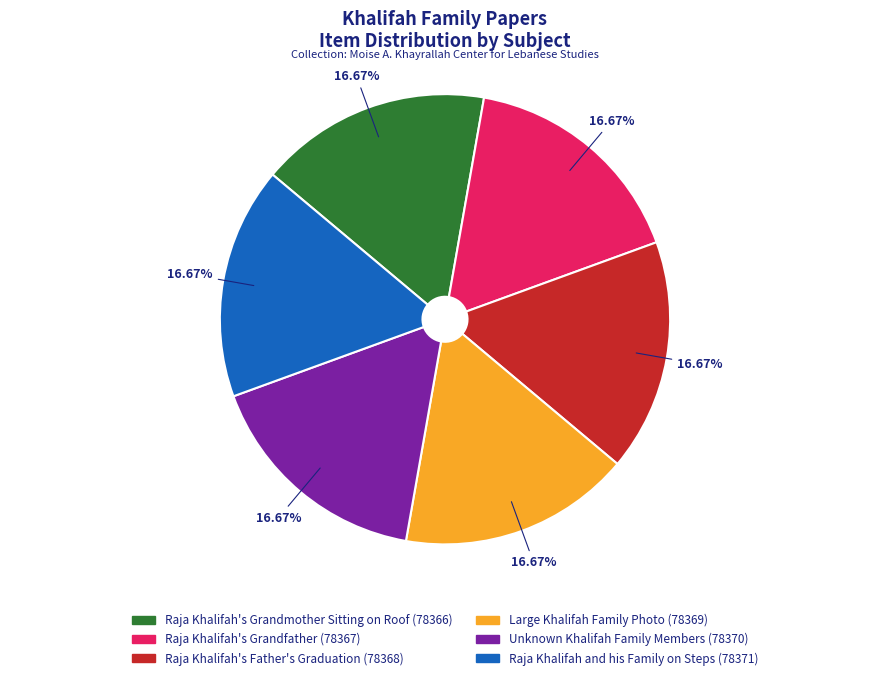

What portion of the pie excludes Unknown Khalifah Family Members?

83.3%